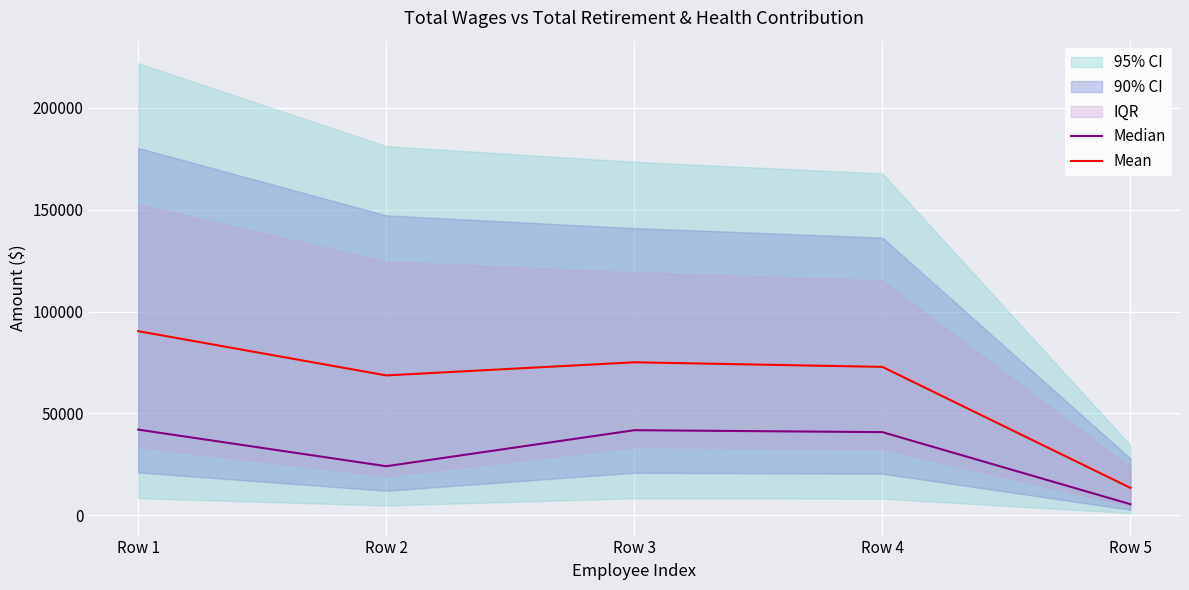

What is the difference between the Median values at Row 2 and Row 1?

17967.0